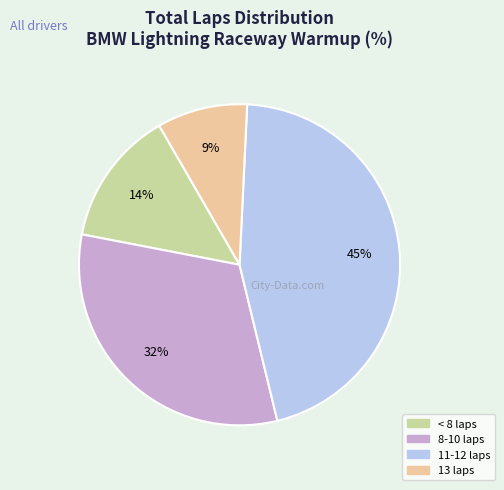

To the nearest percent, what is the average slice percentage?

25%